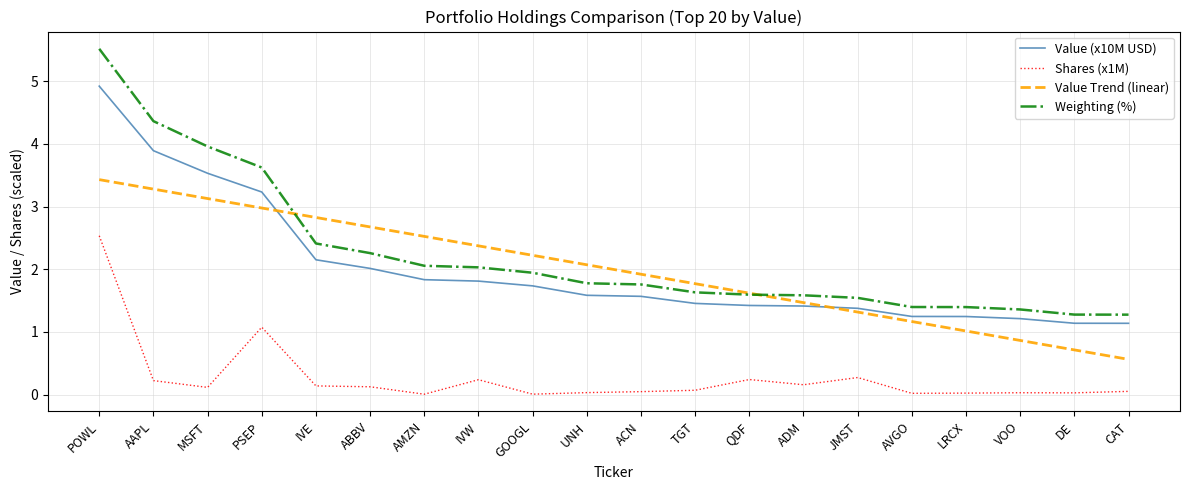

How many distinct data groups are displayed?

4